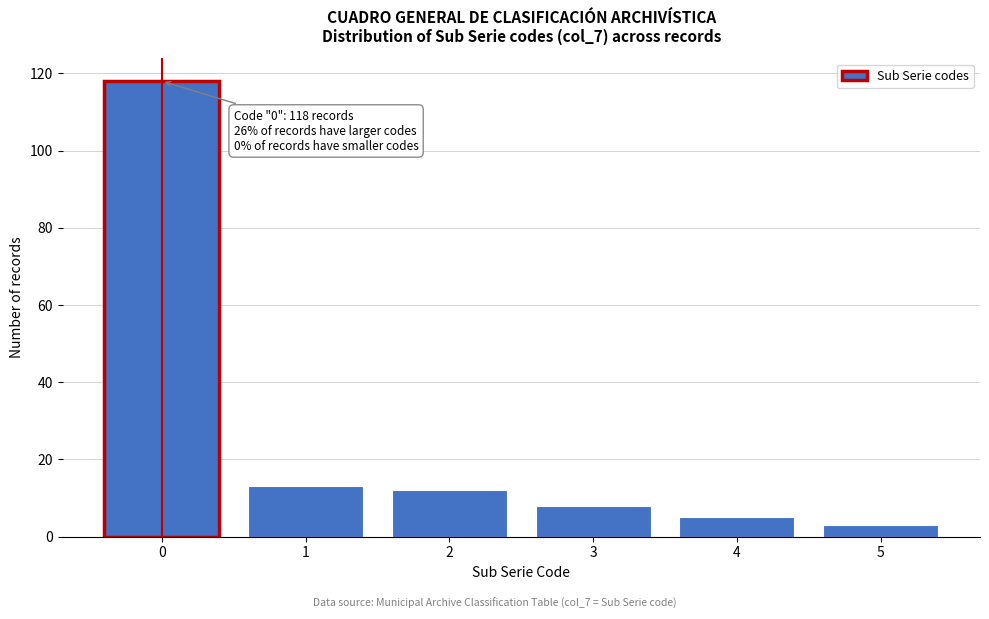

Reading left to right, list all the values displayed in this chart.

118	13	12	8	5	3